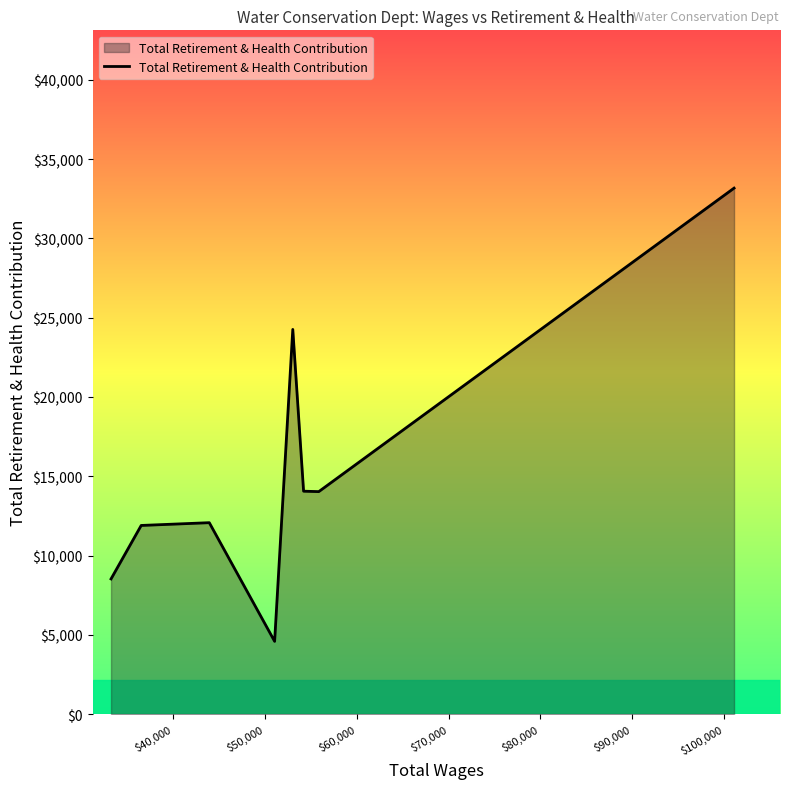

What is the minimum value shown in the chart?

4589